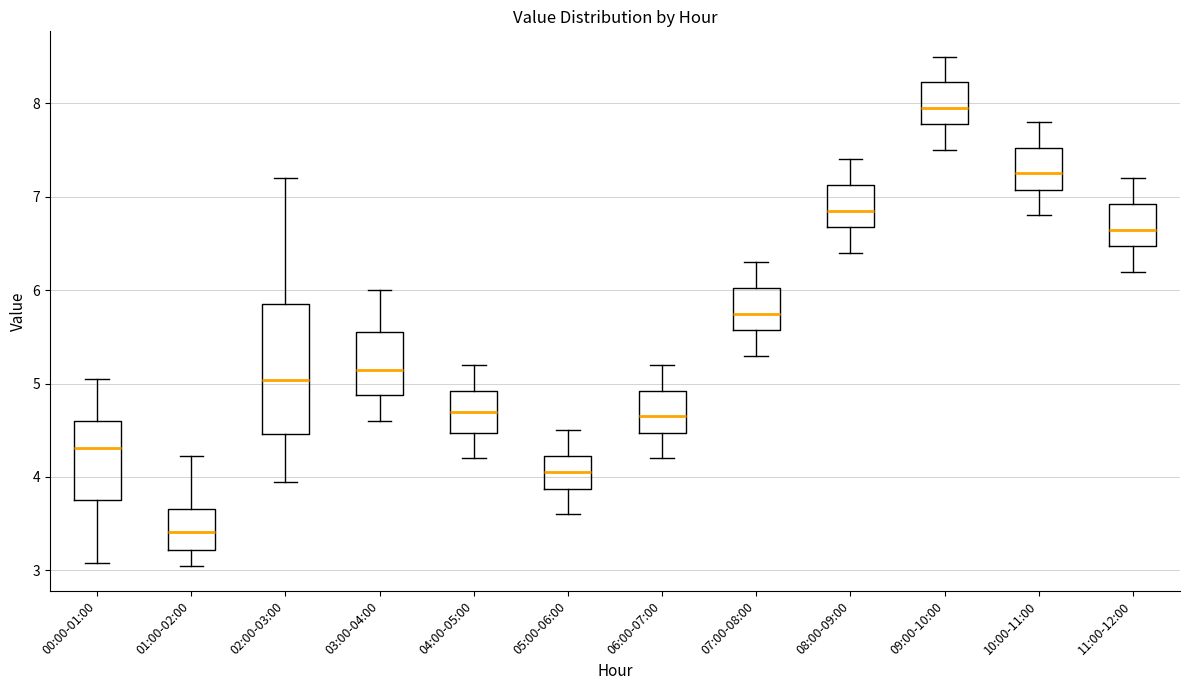

Which box is the tallest, from its lower edge to its upper edge?

02:00-03:00